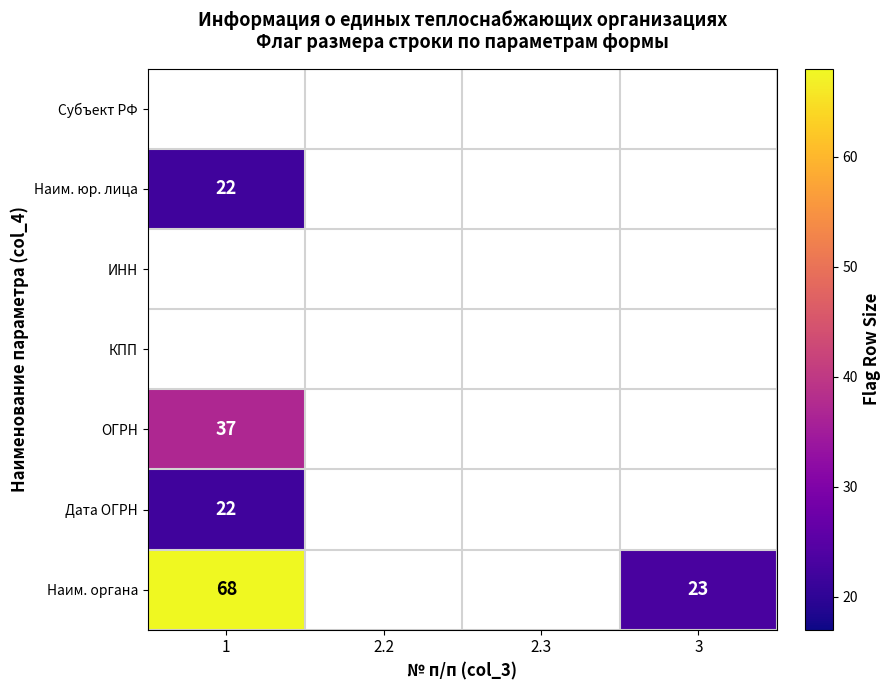

Between 2.3 and 2.2, which is larger?

2.3